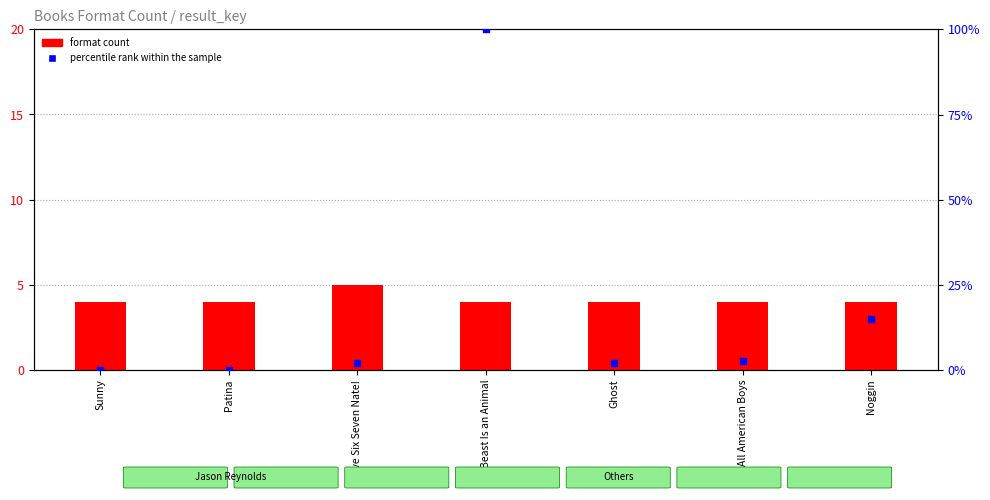

Which series has the widest spread of Y values?

percentile rank within the sample